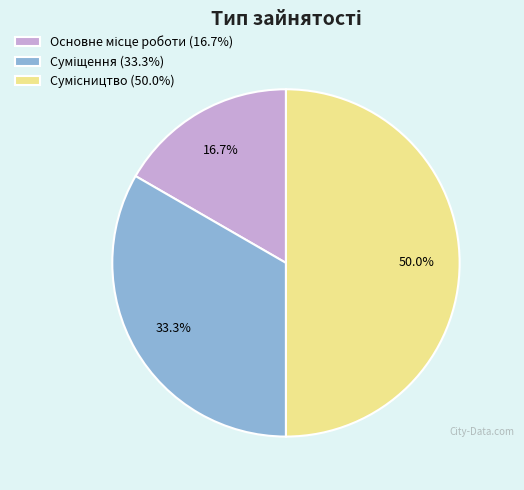

To the nearest percent, what is the difference between the largest and smallest slice percentages?

33%